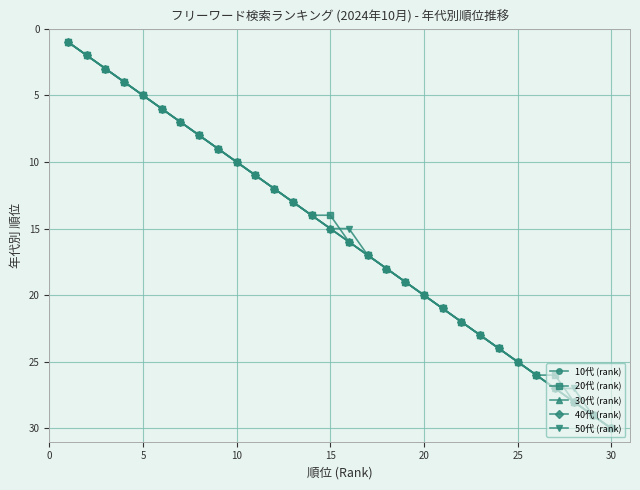

Is this an area chart (filled region under the line)?

No